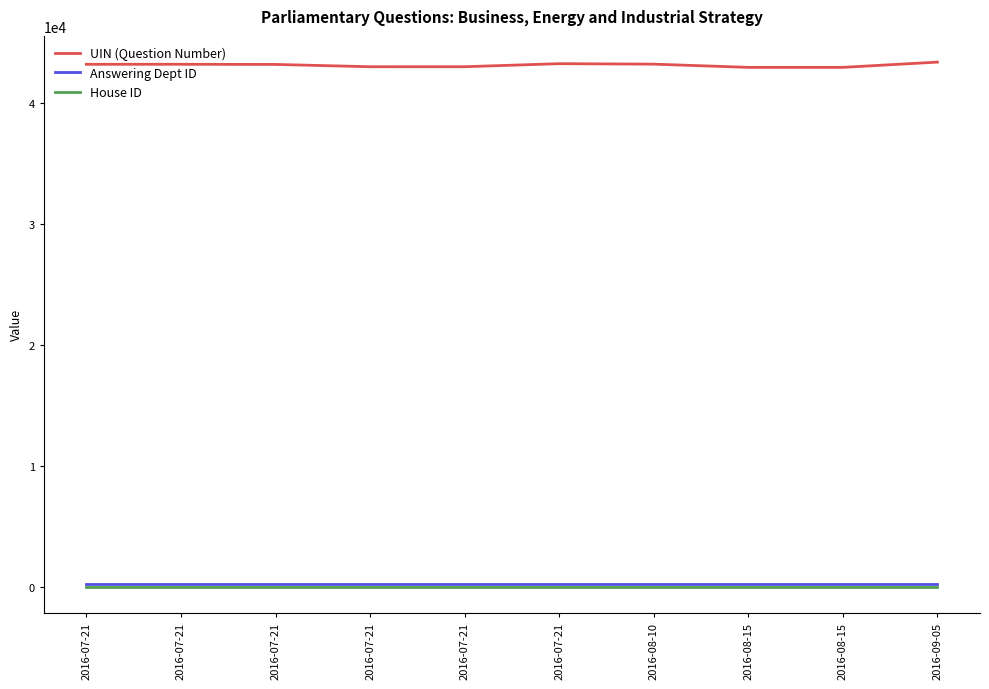

At how many categories does at least one series exceed 8111?

10